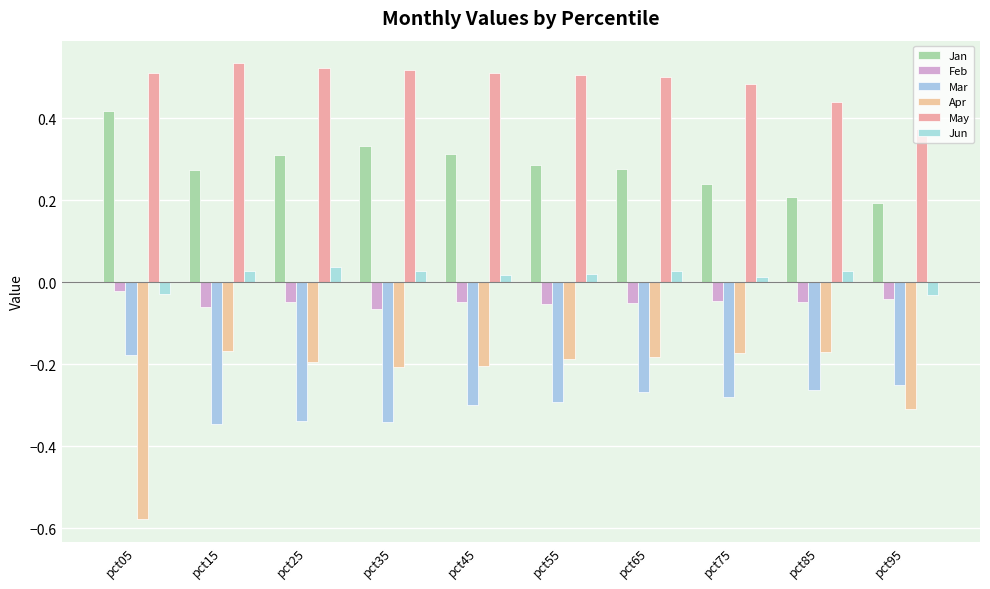

Reading left to right, list all the values displayed in this chart.

Jan: pct05=0.4	pct15=0.3	pct25=0.3	pct35=0.3	pct45=0.3	pct55=0.3	pct65=0.3	pct75=0.2	pct85=0.2	pct95=0.2
Feb: pct05=-0.0	pct15=-0.1	pct25=-0.0	pct35=-0.1	pct45=-0.0	pct55=-0.1	pct65=-0.1	pct75=-0.0	pct85=-0.0	pct95=-0.0
Mar: pct05=-0.2	pct15=-0.3	pct25=-0.3	pct35=-0.3	pct45=-0.3	pct55=-0.3	pct65=-0.3	pct75=-0.3	pct85=-0.3	pct95=-0.3
Apr: pct05=-0.6	pct15=-0.2	pct25=-0.2	pct35=-0.2	pct45=-0.2	pct55=-0.2	pct65=-0.2	pct75=-0.2	pct85=-0.2	pct95=-0.3
May: pct05=0.5	pct15=0.5	pct25=0.5	pct35=0.5	pct45=0.5	pct55=0.5	pct65=0.5	pct75=0.5	pct85=0.4	pct95=0.4
Jun: pct05=-0.0	pct15=0.0	pct25=0.0	pct35=0.0	pct45=0.0	pct55=0.0	pct65=0.0	pct75=0.0	pct85=0.0	pct95=-0.0